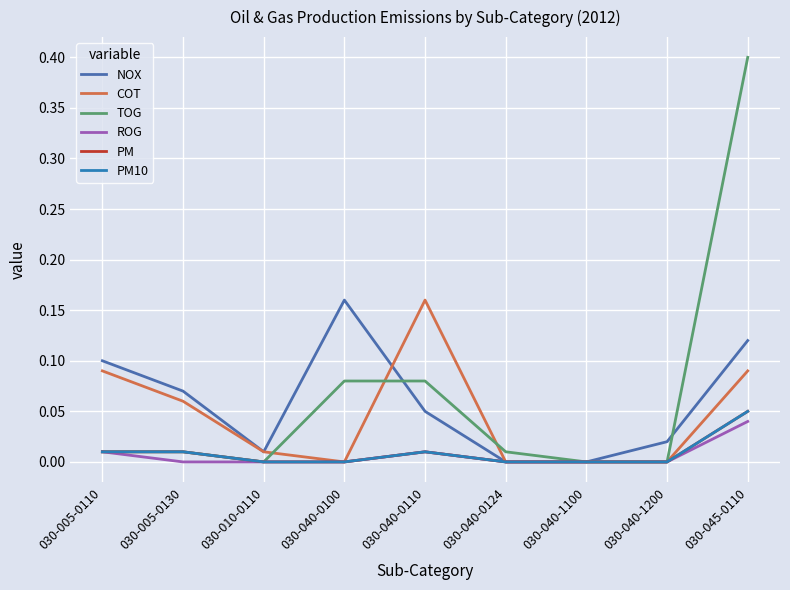

Does the chart display data point markers on the line(s)?

No